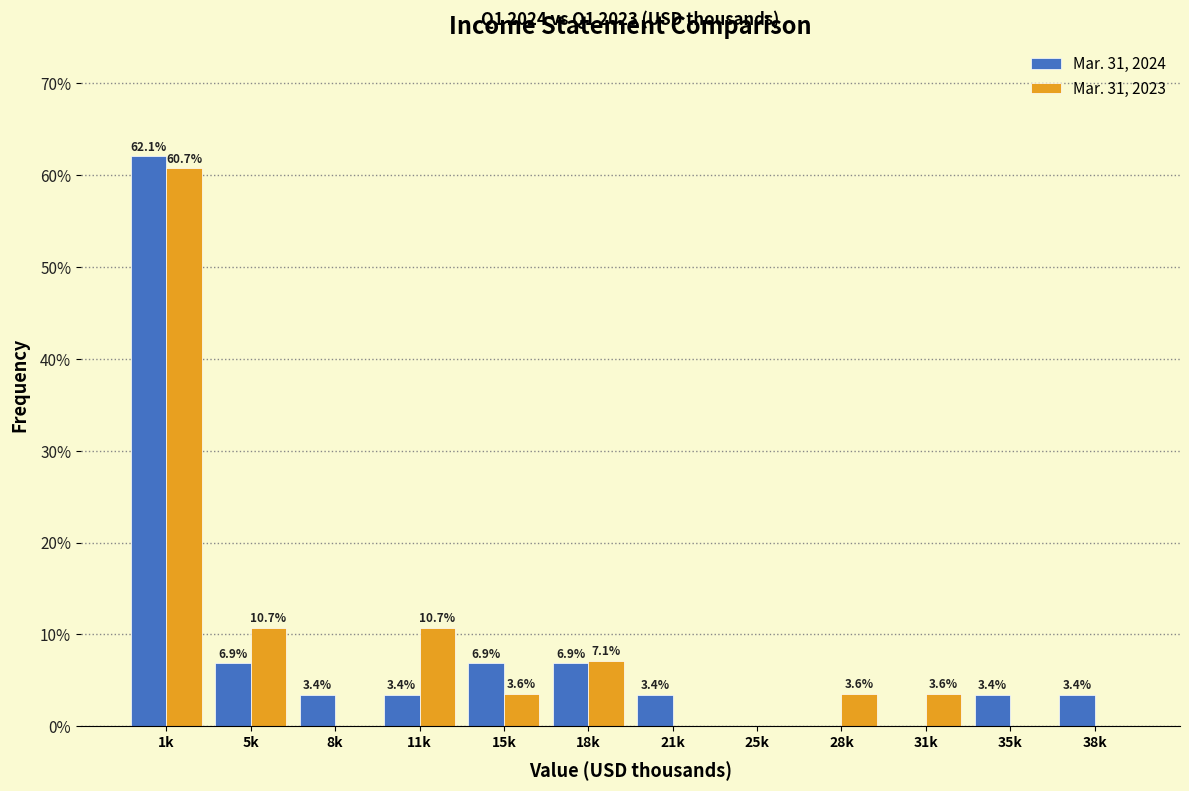

Reading left to right, what are all the values shown in this chart?

Mar. 31, 2024: 1k=62.1	5k=6.9	8k=3.4	11k=3.4	15k=6.9	18k=6.9	21k=3.4	25k=0.0	28k=0.0	31k=0.0	35k=3.4	38k=3.4
Mar. 31, 2023: 1k=60.7	5k=10.7	8k=0.0	11k=10.7	15k=3.6	18k=7.1	21k=0.0	25k=0.0	28k=3.6	31k=3.6	35k=0.0	38k=0.0